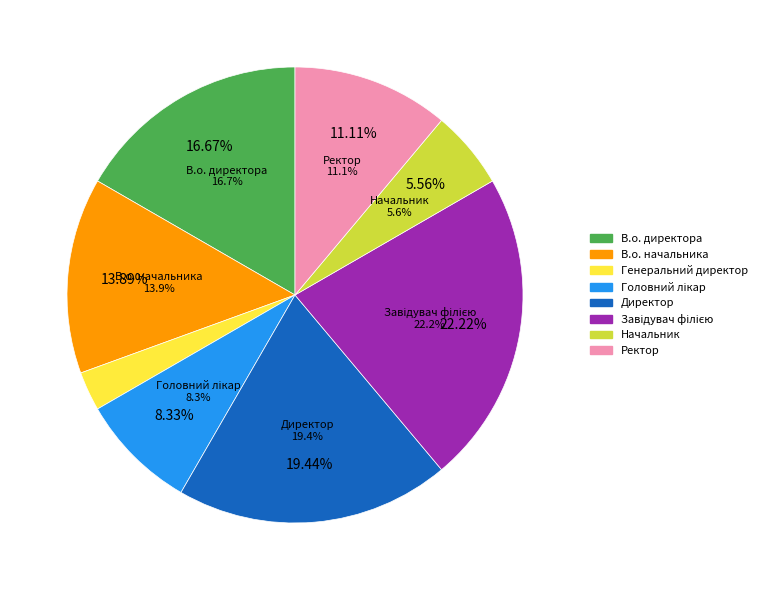

To the nearest percent, what percentage of the pie is Завідувач філією?

22%